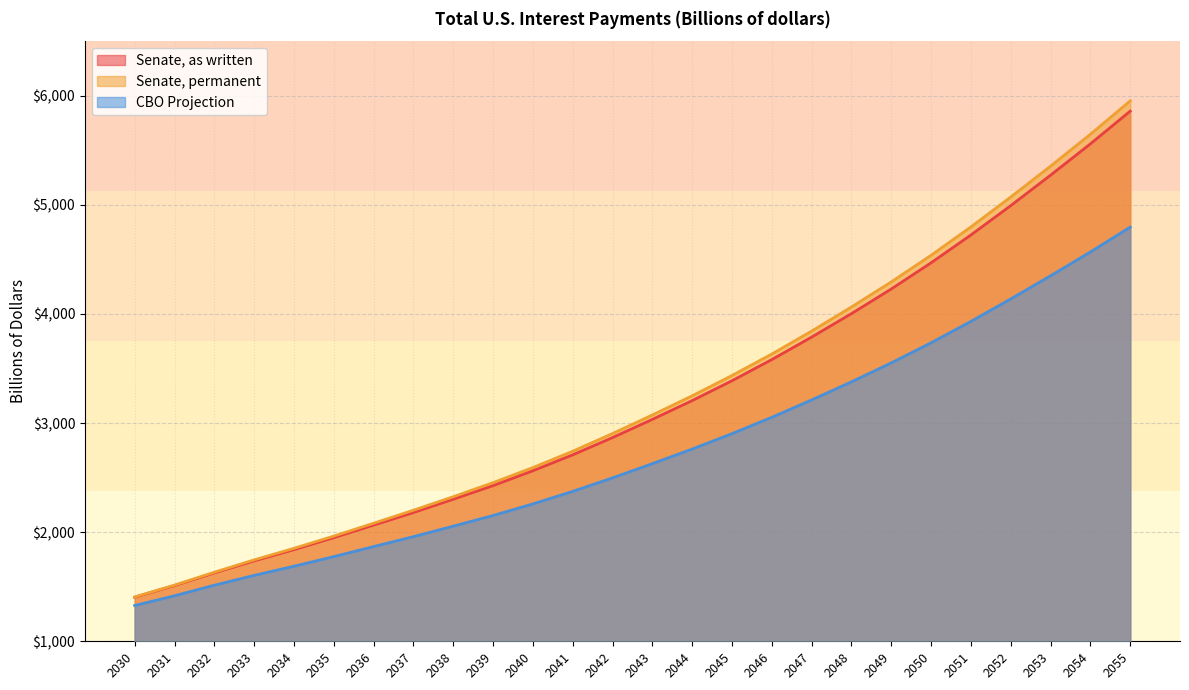

Which category has the highest value across all series?

2055